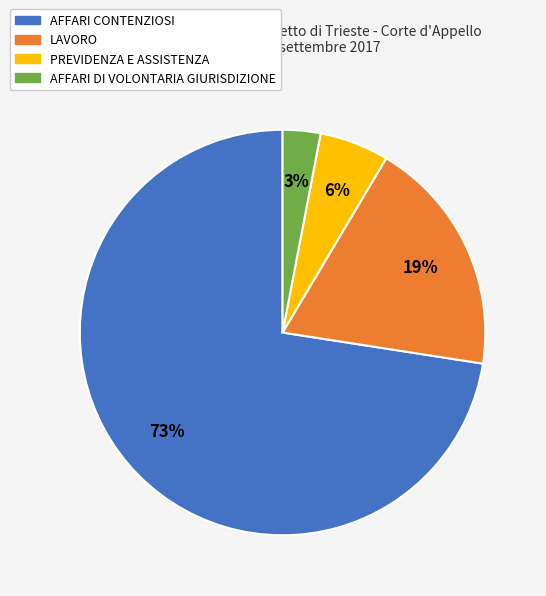

Approximately how many times larger is the value at AFFARI CONTENZIOSI compared to LAVORO?

3.8